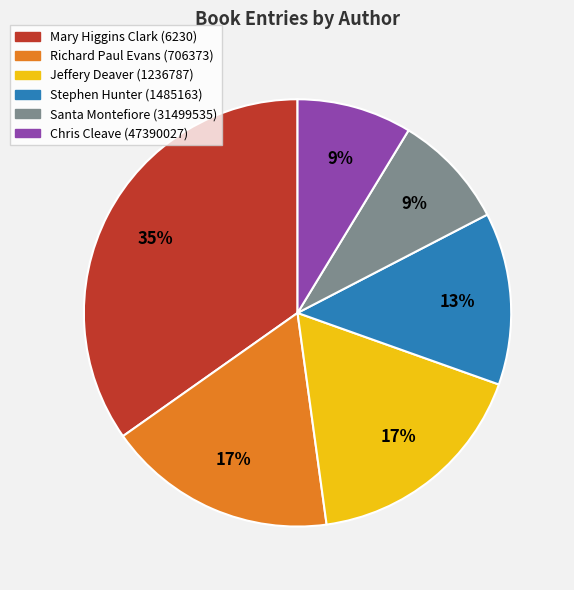

To the nearest percent, what is the difference between the largest and smallest slice percentages?

26%